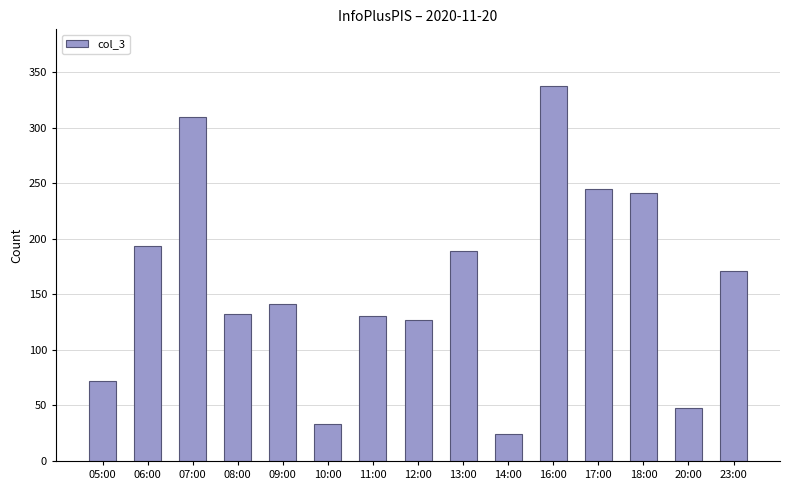

The value at 16:00 is 233. True or false?

False